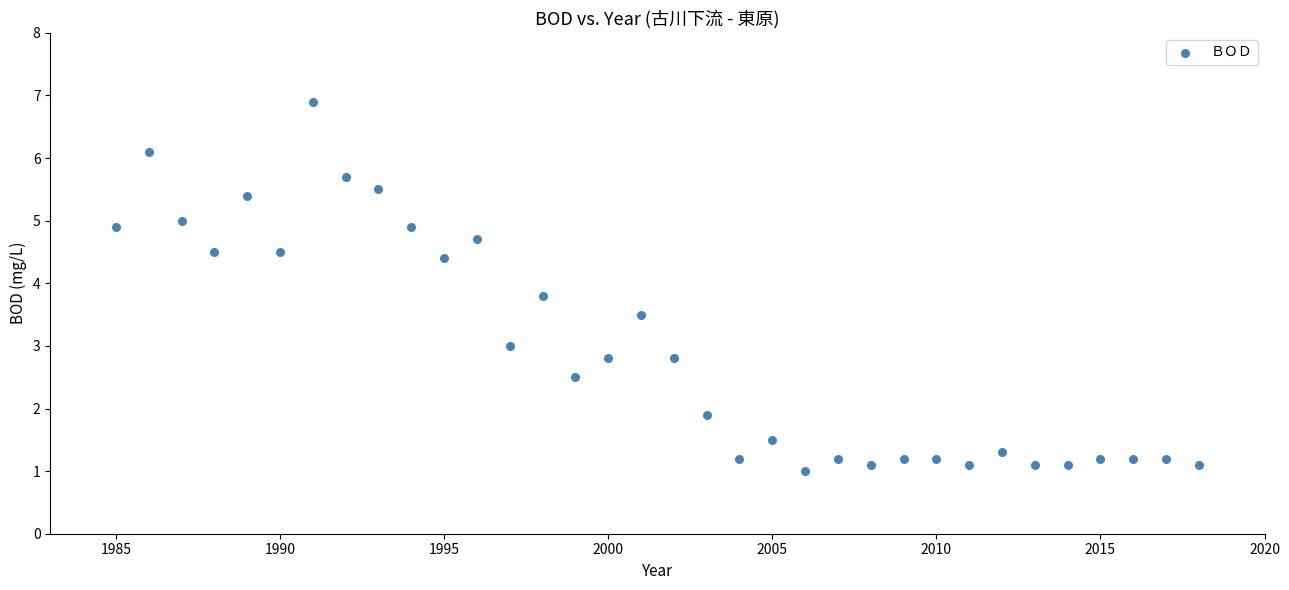

What is the range of X values (max minus min)?

33.0